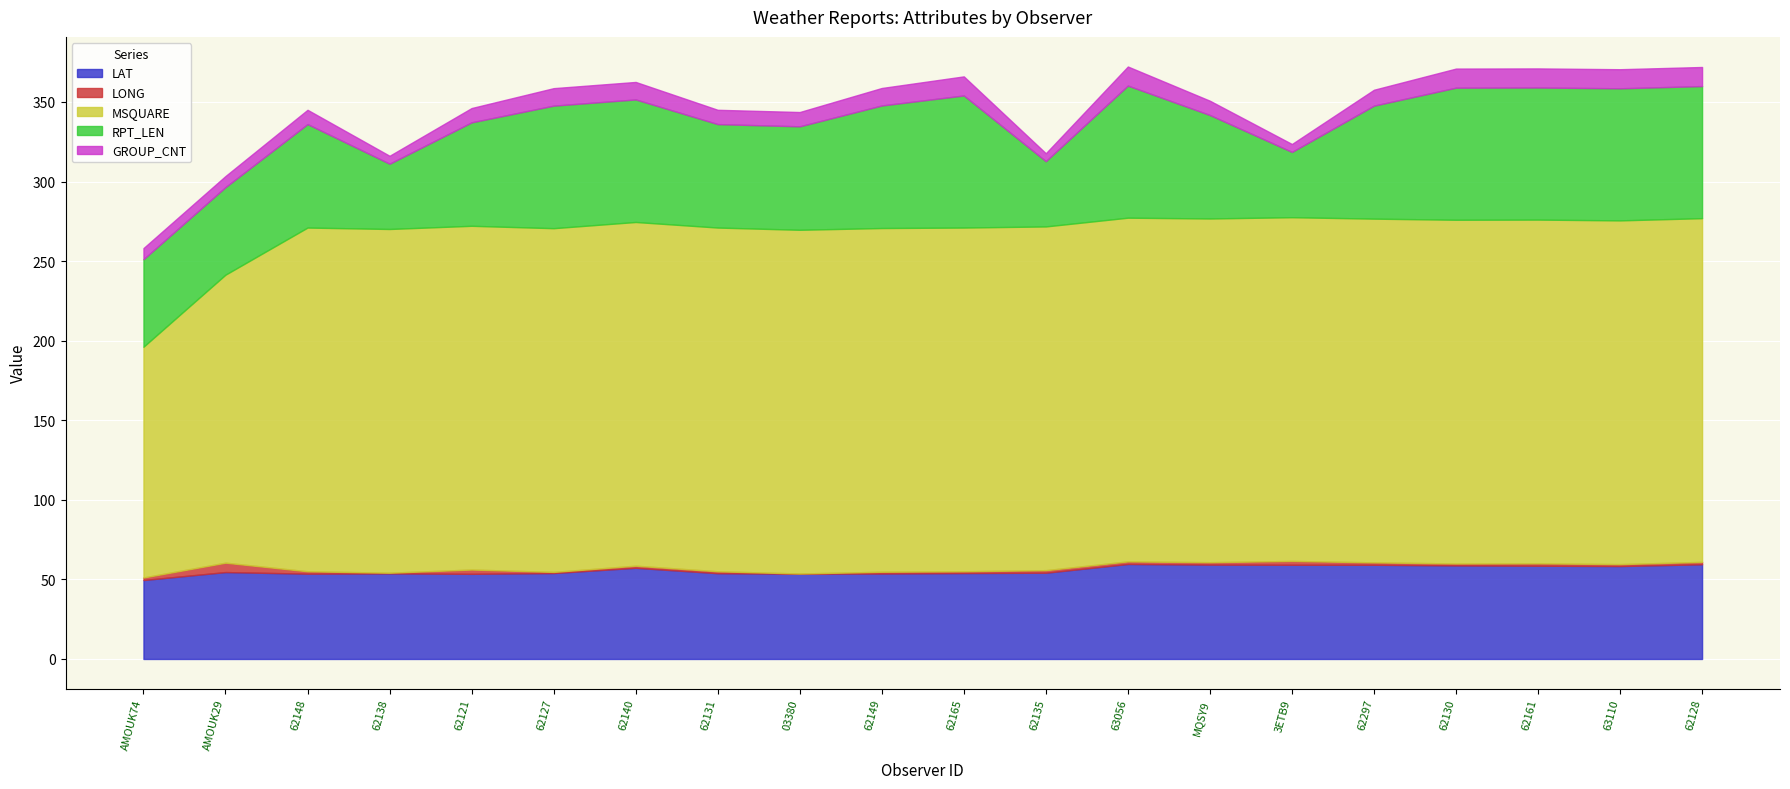

At which label does RPT_LEN first exceed 71?

62127